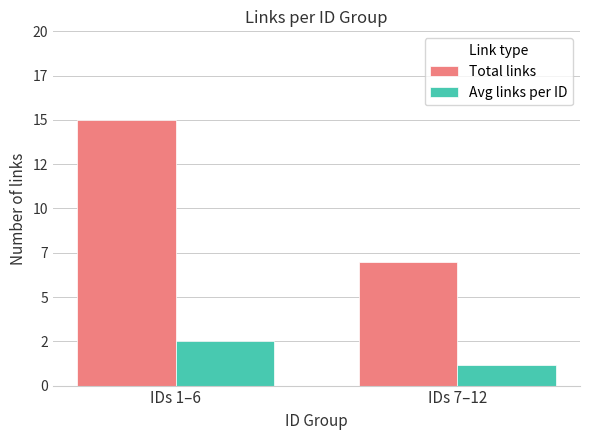

Is the value of Avg links per ID at IDs 7–12 greater than the value of Total links at IDs 7–12?

No